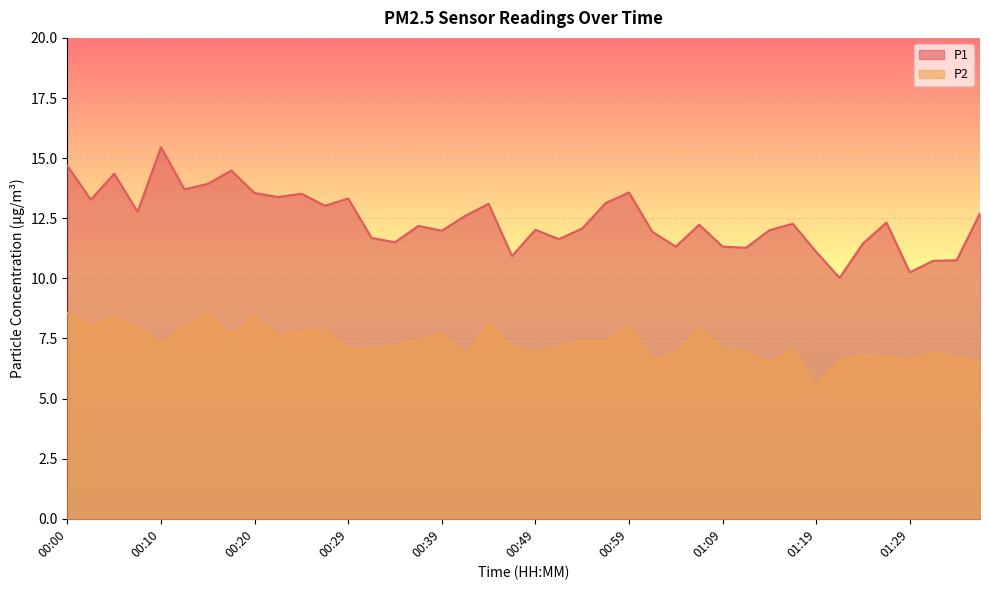

In P1, how many points are lower than both neighbors (excluding endpoints)?

13